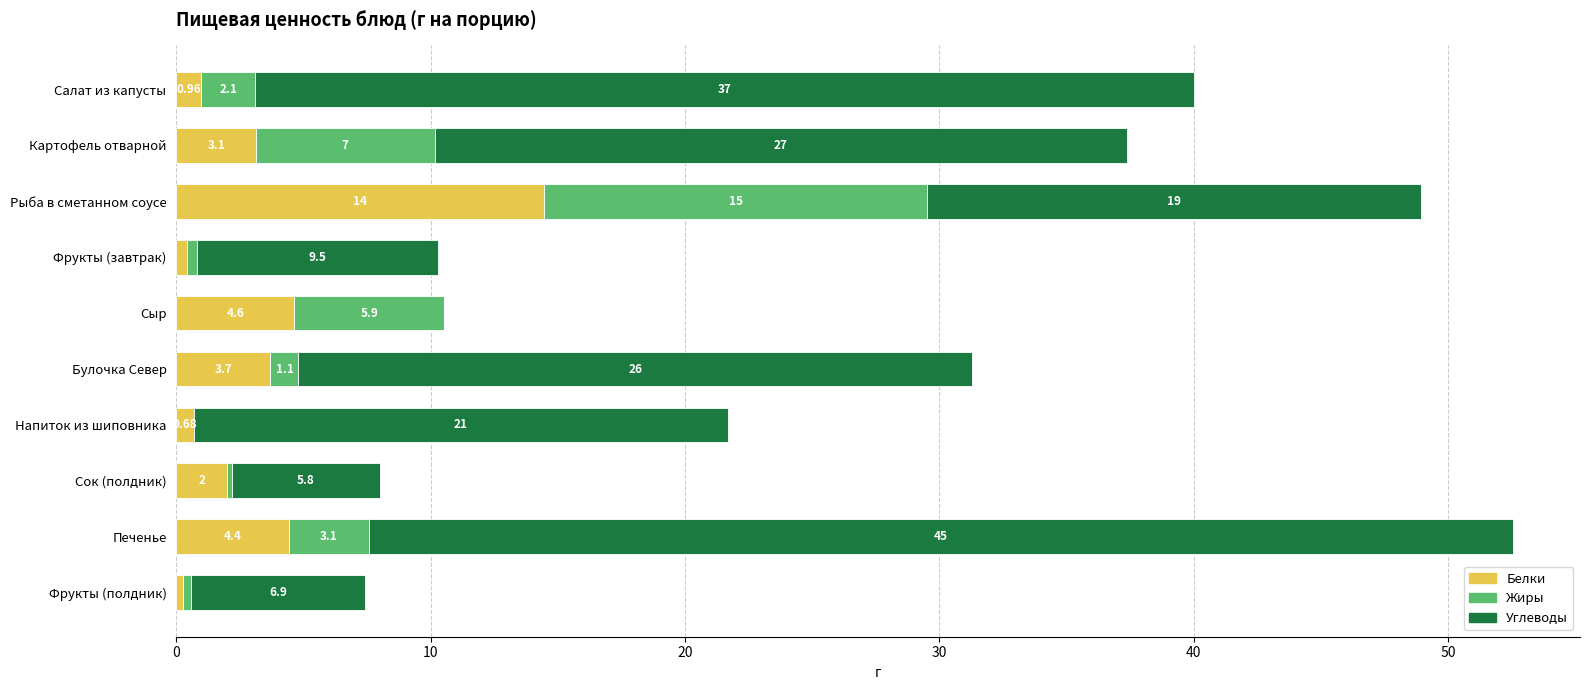

At which category is the sum across all series the highest?

Печенье